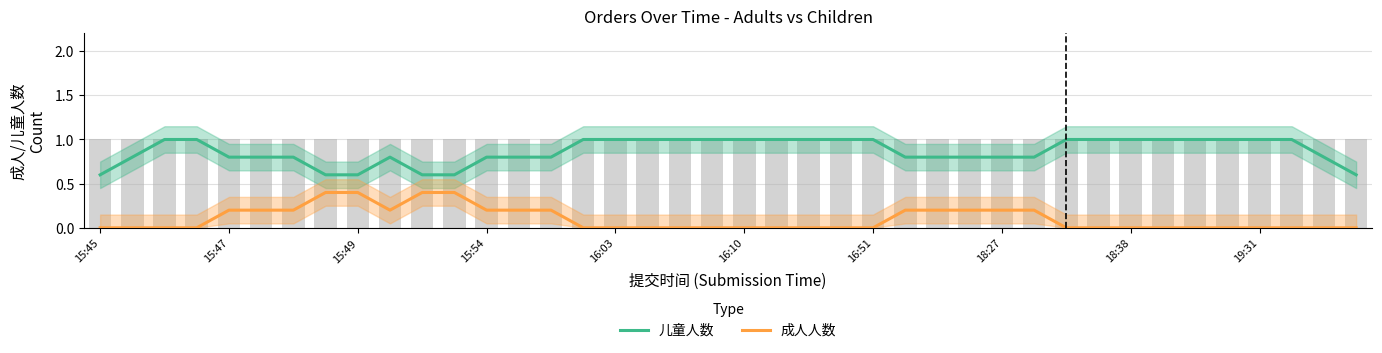

What is the spread (max minus min) of values at 23?

1.0